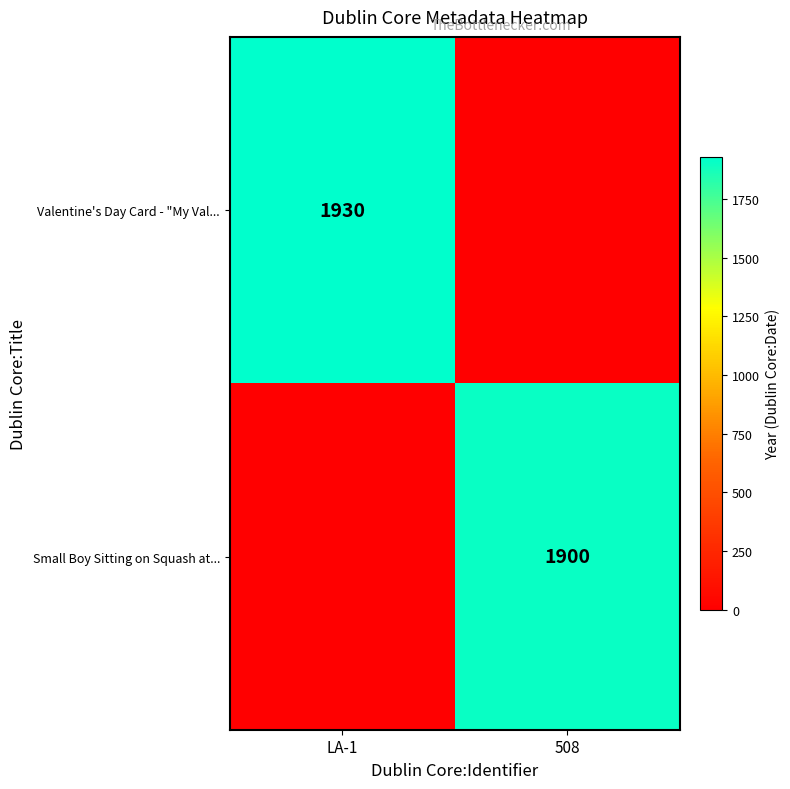

True or false: Valentine's Day Card - "My Val... has a value of 1930 at LA-1.

True